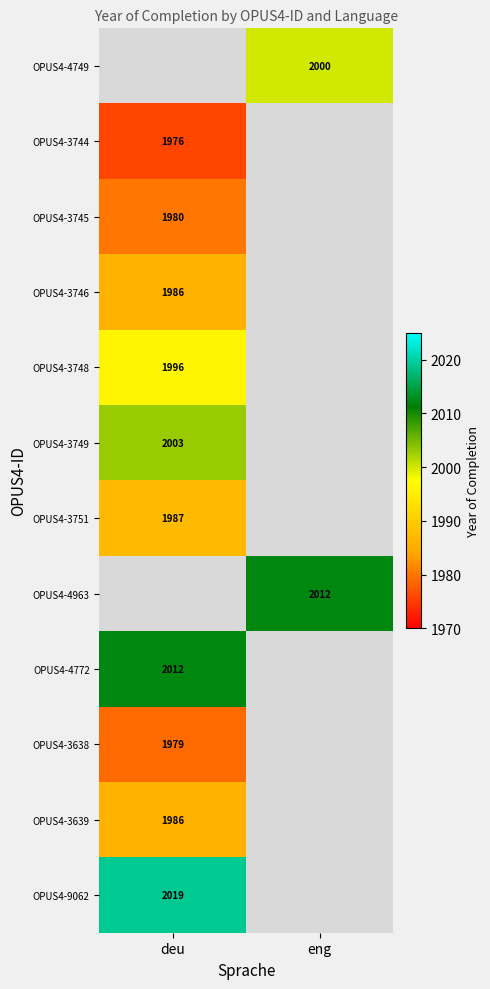

The value of OPUS4-3639 at deu is 3232. True or false?

False